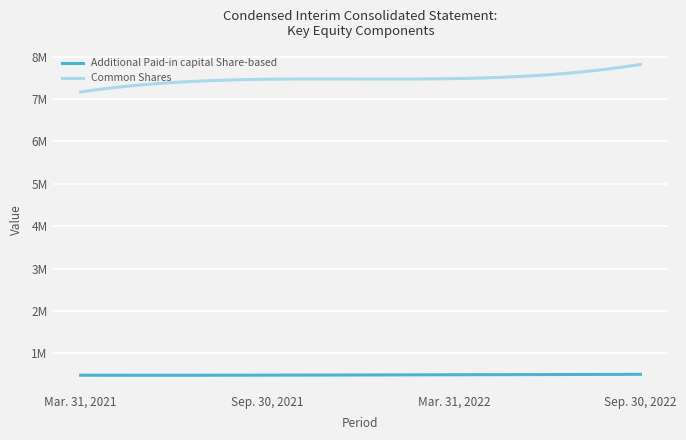

Does the chart have visible grid lines?

Yes